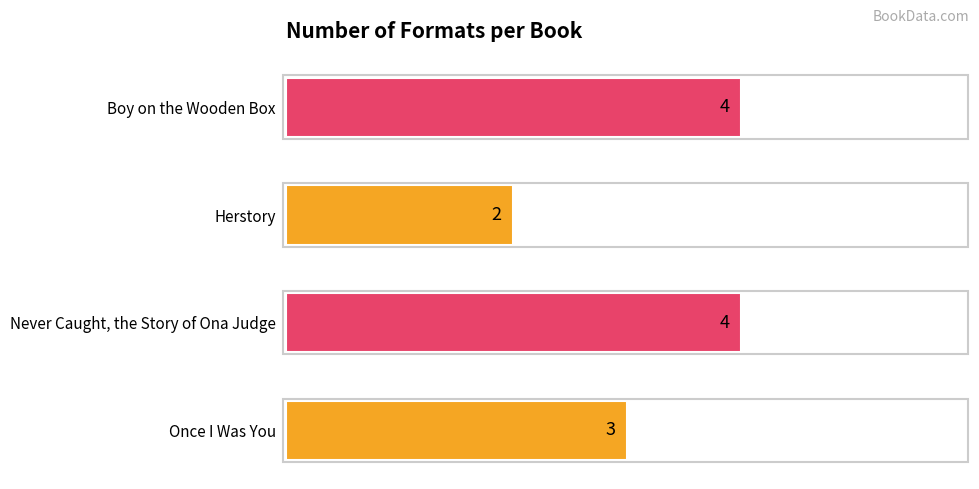

Count the values in the range 3 to 4.

3